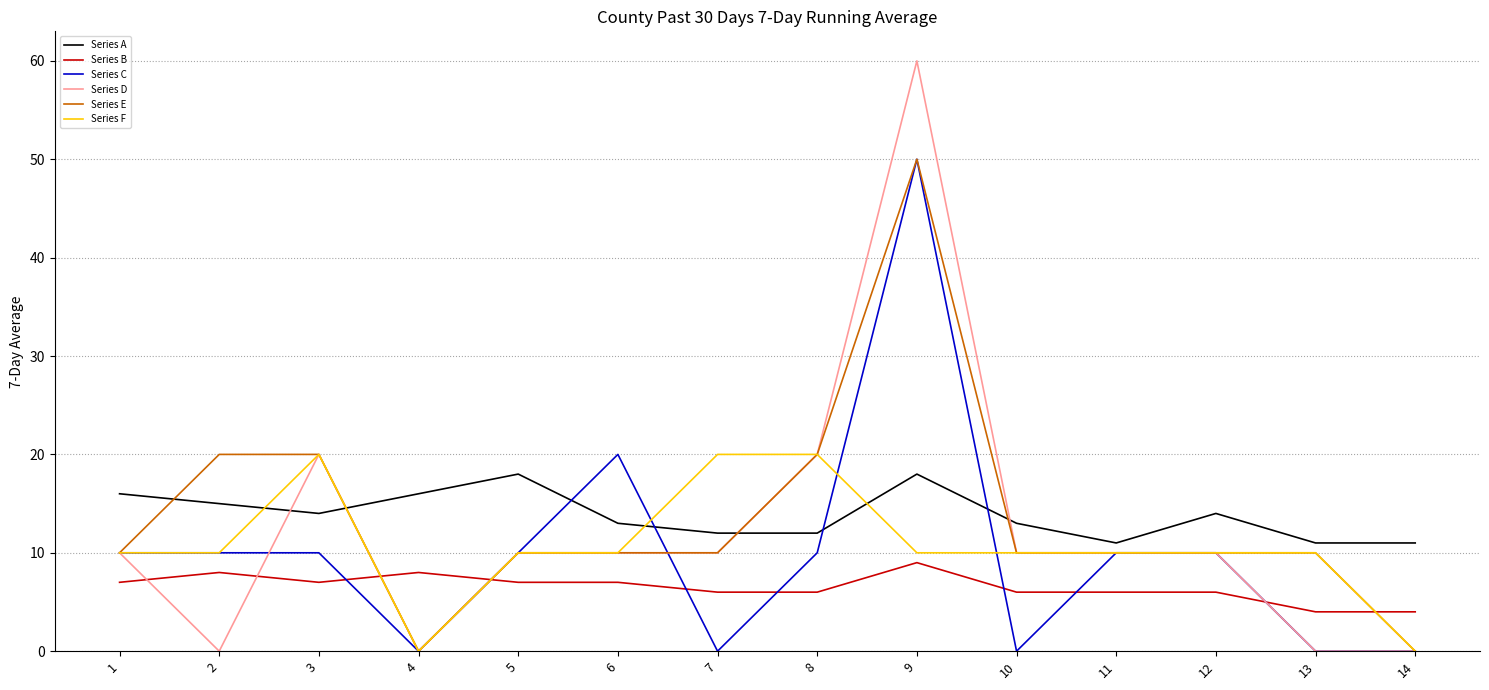

What is the greatest value displayed?

60